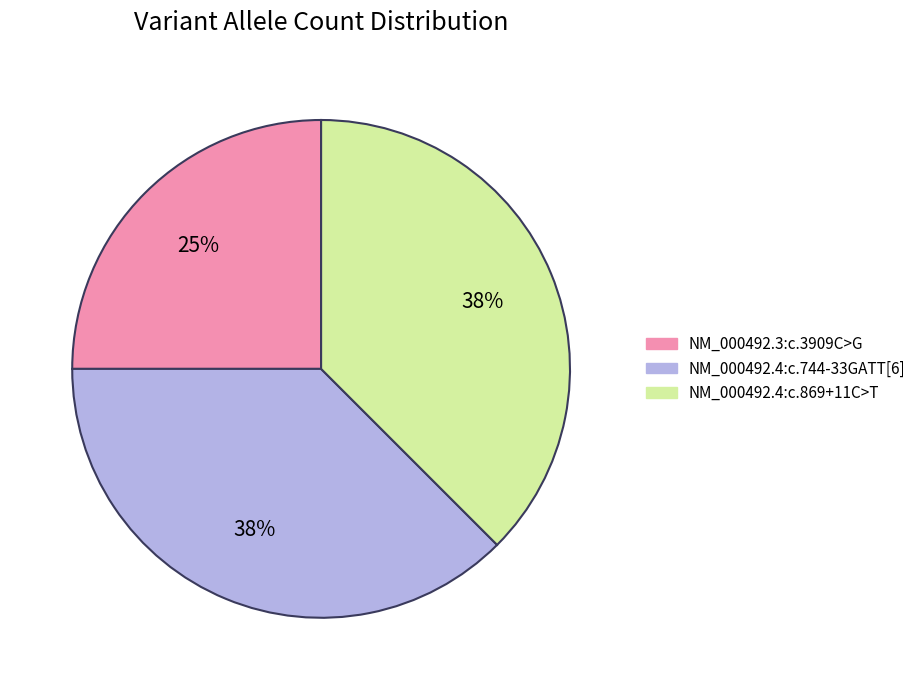

To the nearest percent, what is the average slice percentage?

33%